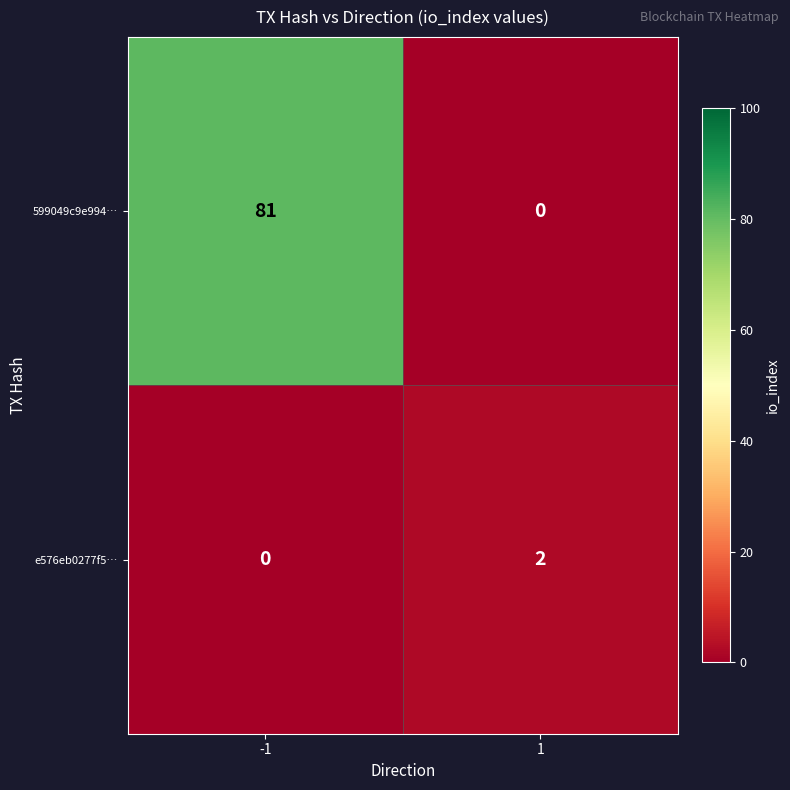

At how many categories does at least one series exceed 41?

1